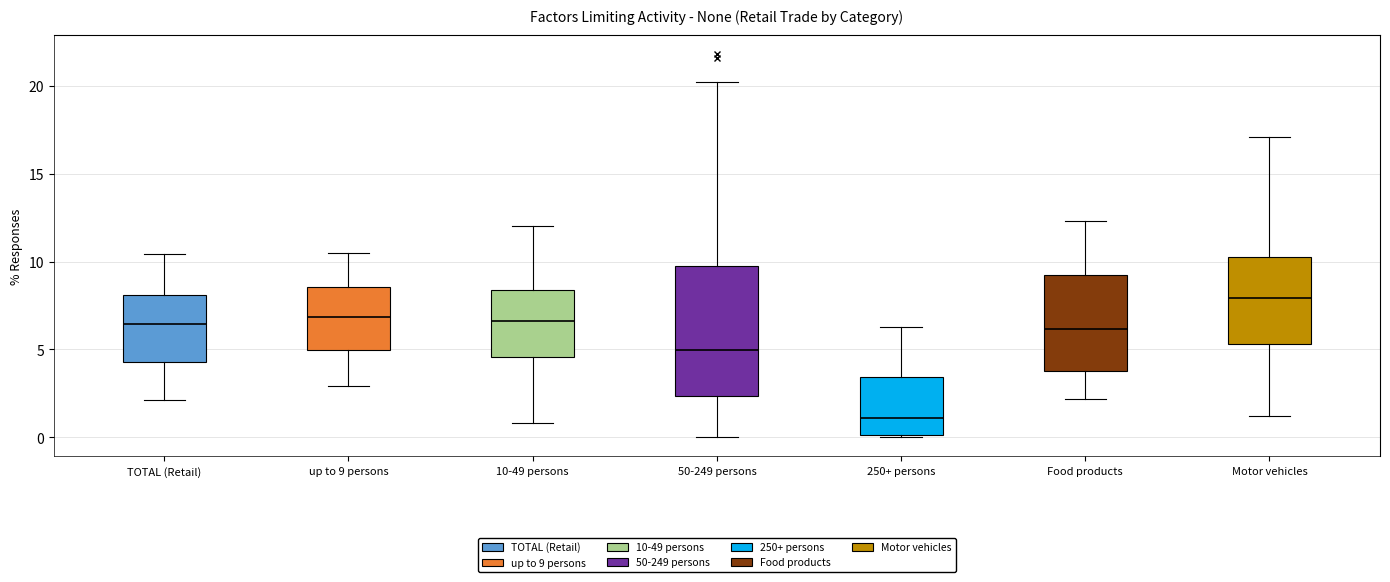

Comparing the boxes themselves (not the whiskers), which one is the tallest?

50-249 persons